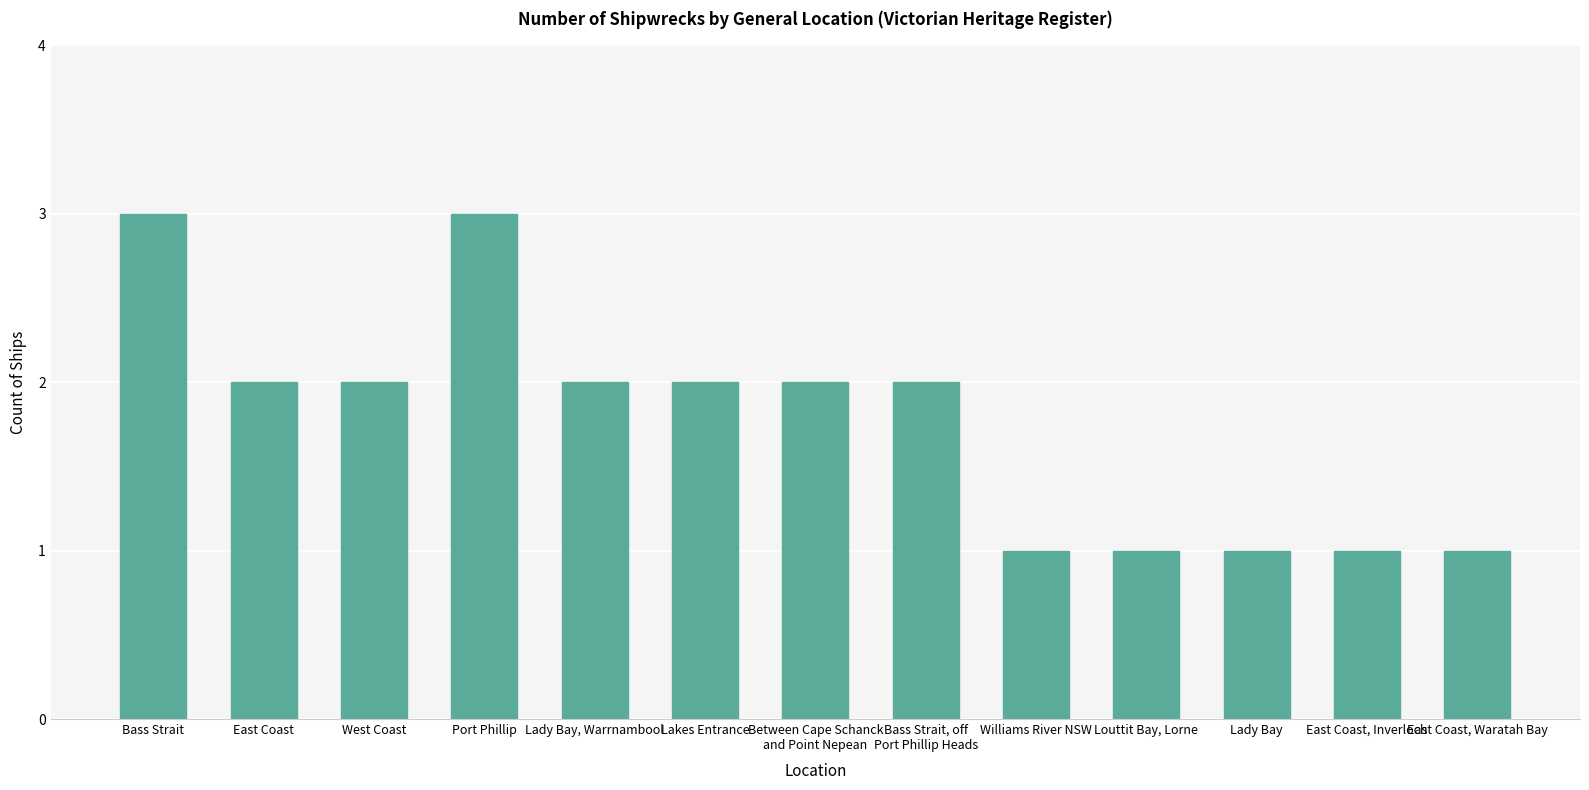

Count the values in the range 1 to 2.

11